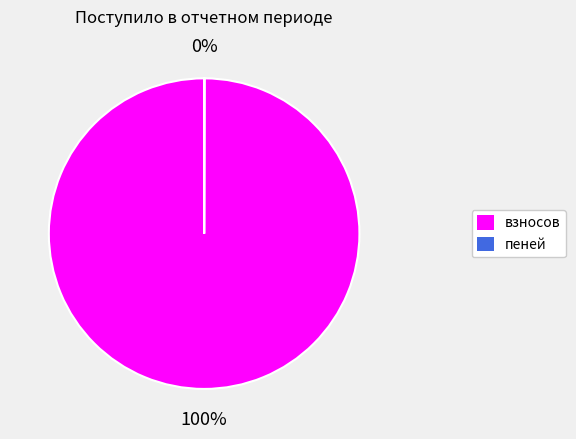

Does any single category account for the majority?

Yes